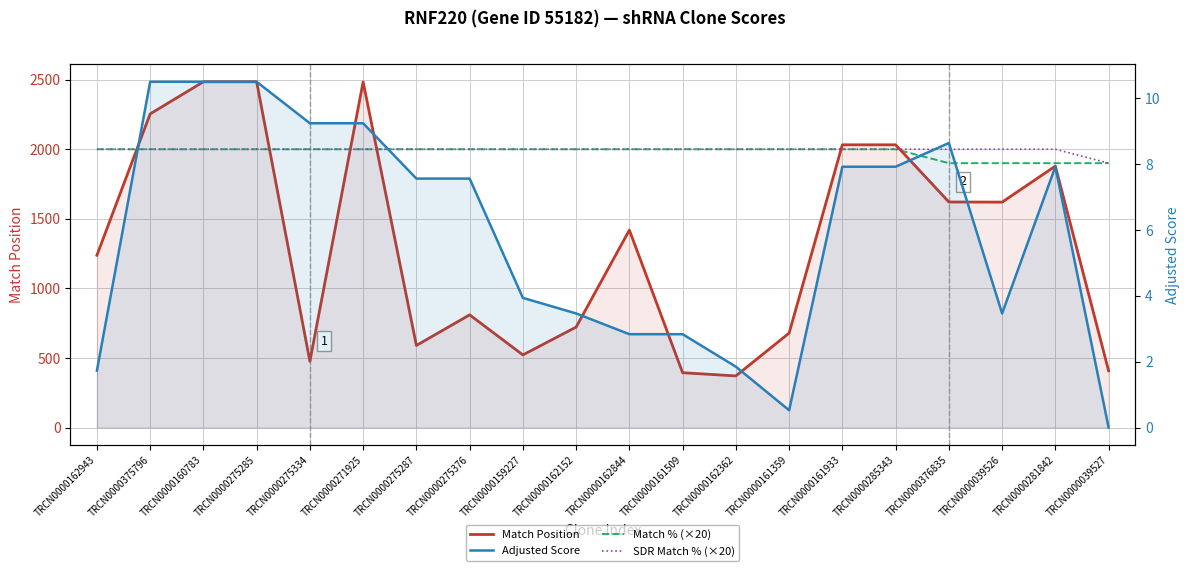

True or false: Match Position has more than 0 interior local peaks.

True